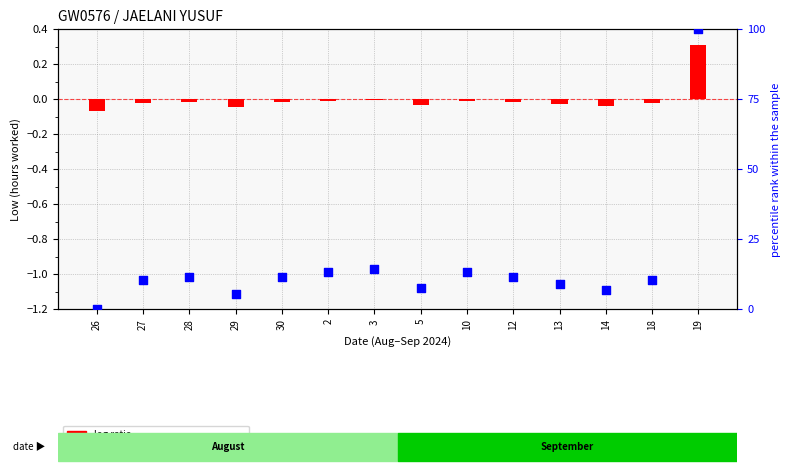

Which series contains the highest Y value?

percentile rank within the sample